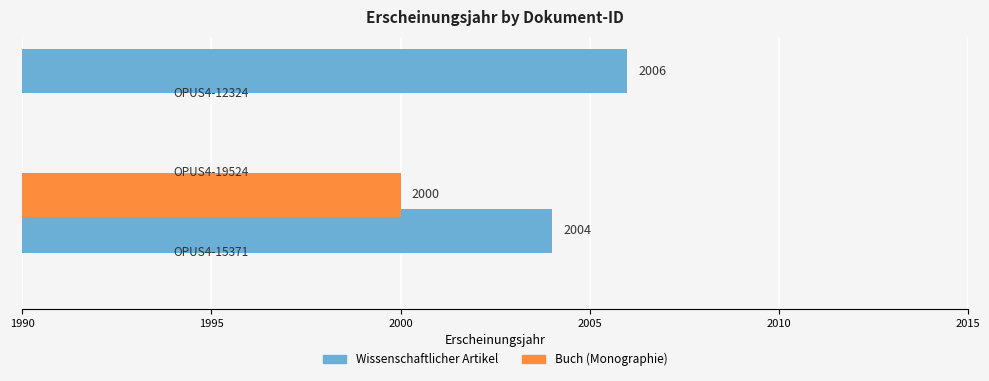

Which series has the widest spread of values?

Wissenschaftlicher Artikel